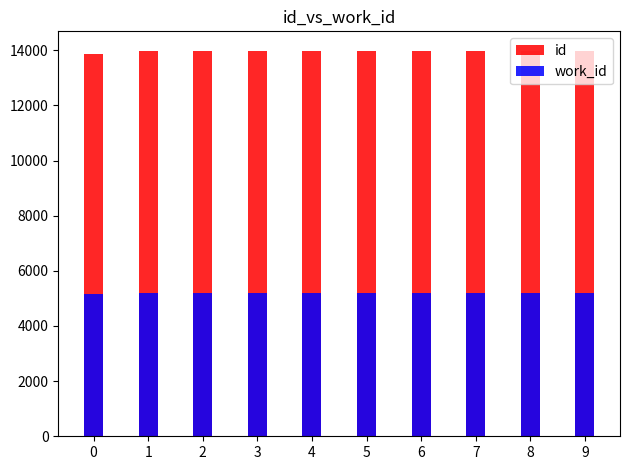

What is the value of the work_id bar at the 6th from the left?

5198